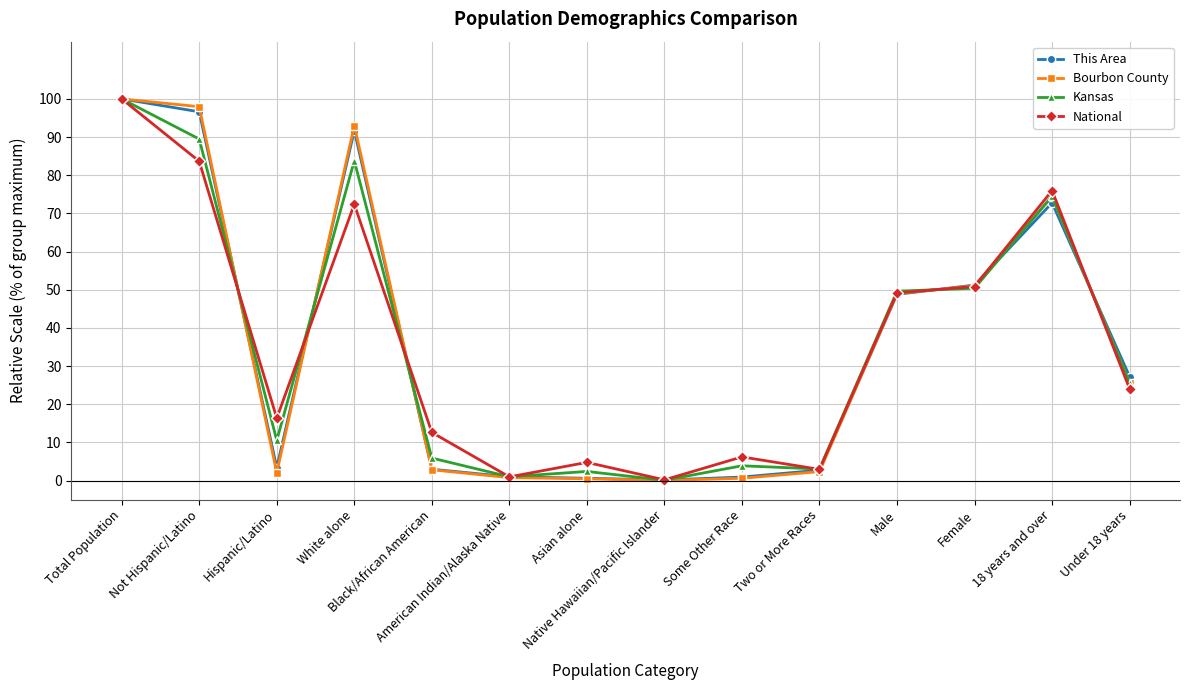

What is the value of the Kansas point at the 9th from the left?

3.9